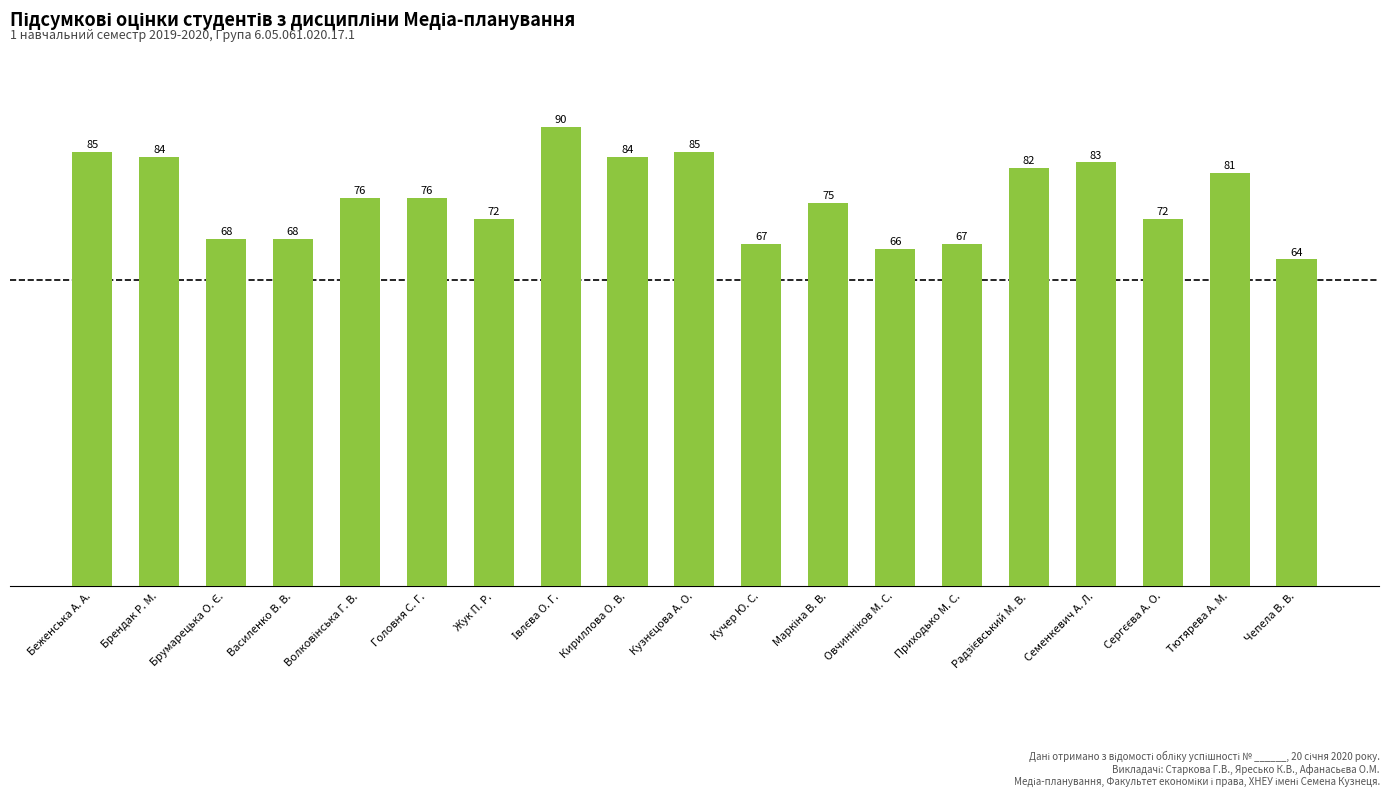

What is the sum of all values?

1445